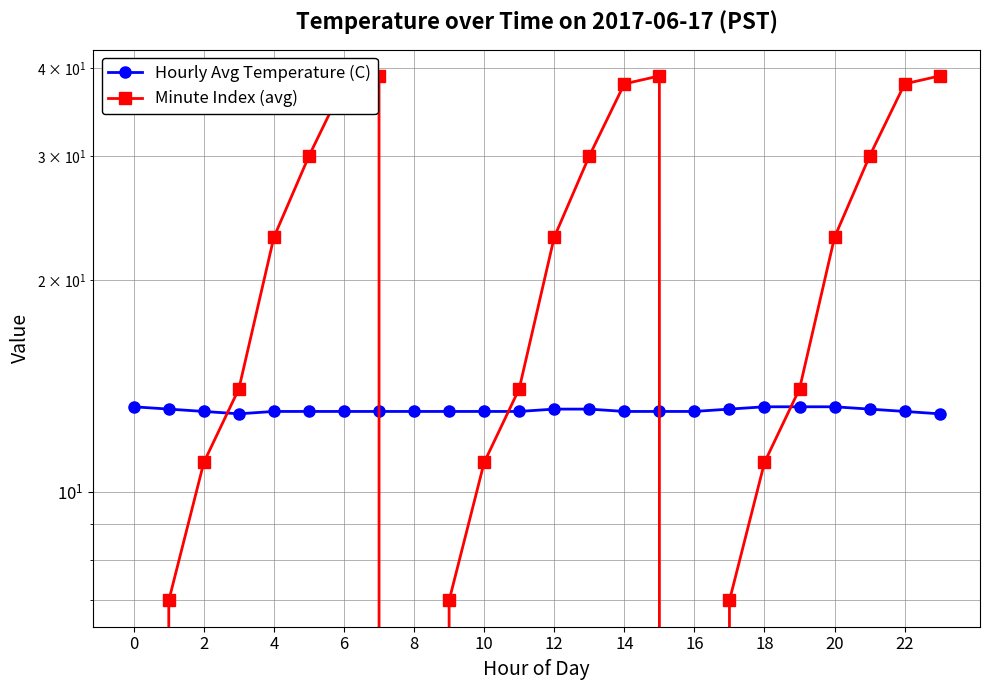

At how many categories does at least one series exceed 19?

12